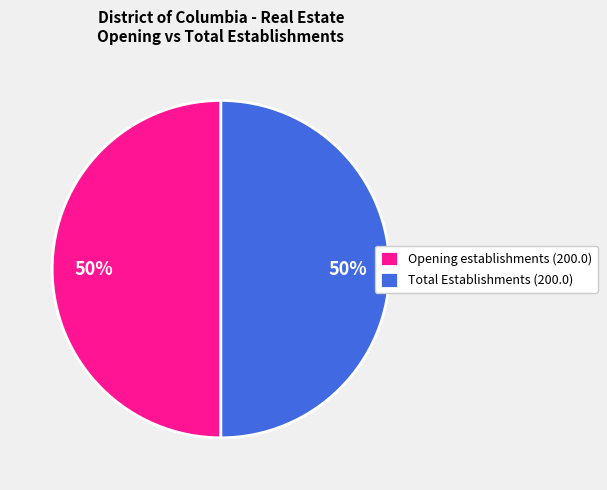

Count the number of slices in the pie.

2